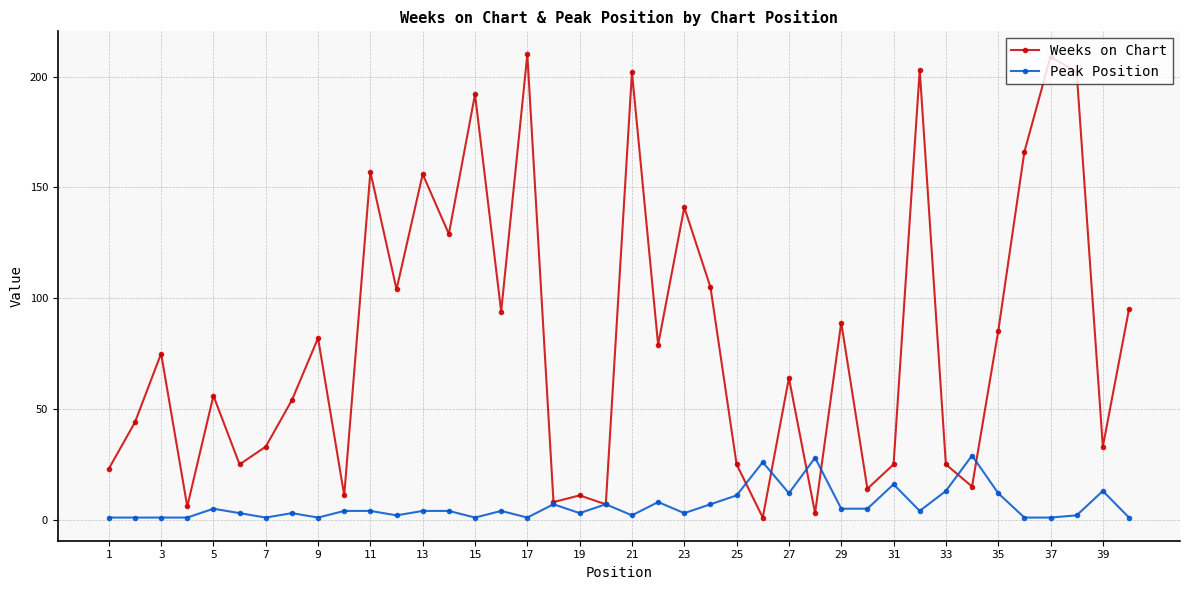

List the series in order of their peak value, highest first.

Weeks on Chart, Peak Position